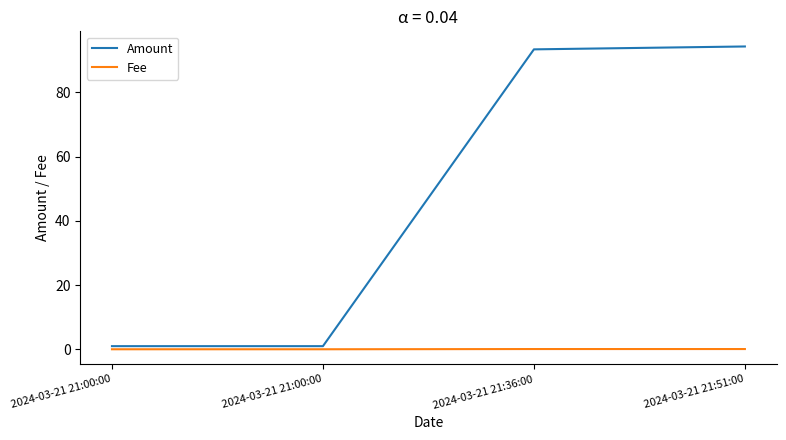

How many lines are shown in the chart?

2